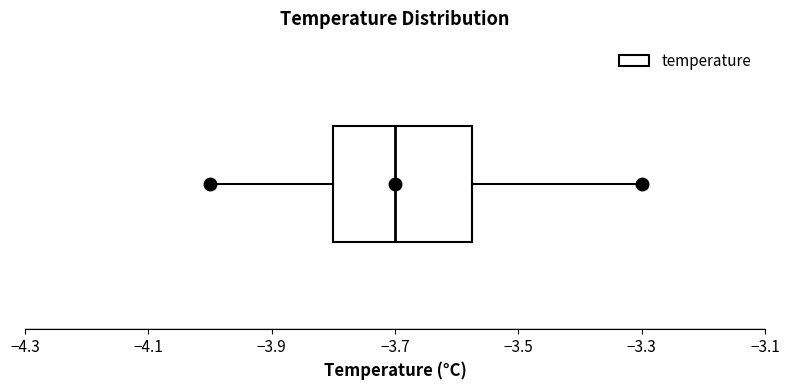

Where does the median line of the box sit on the x-axis? The values are not printed on the chart, so give them approximately, as read against the axis.

-3.70